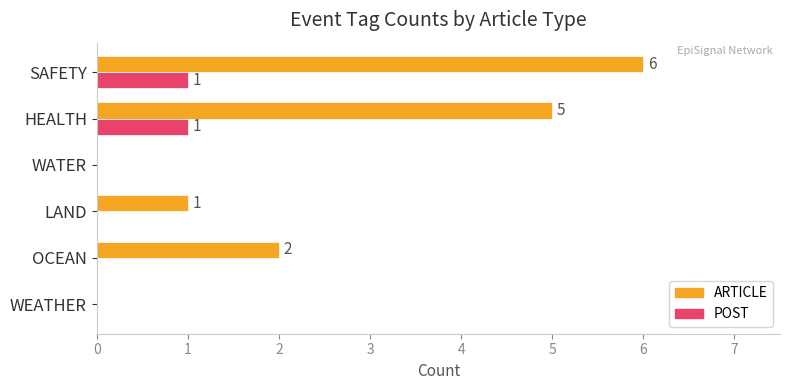

At which category is the sum across all series the highest?

SAFETY